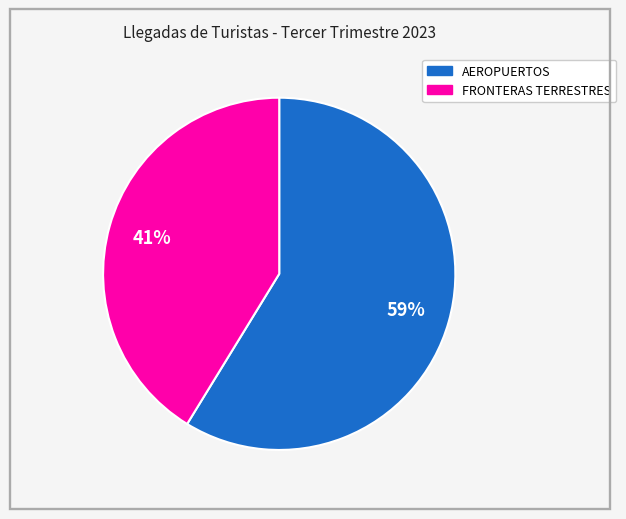

What is the ratio of the value at FRONTERAS TERRESTRES to the value at AEROPUERTOS?

0.7